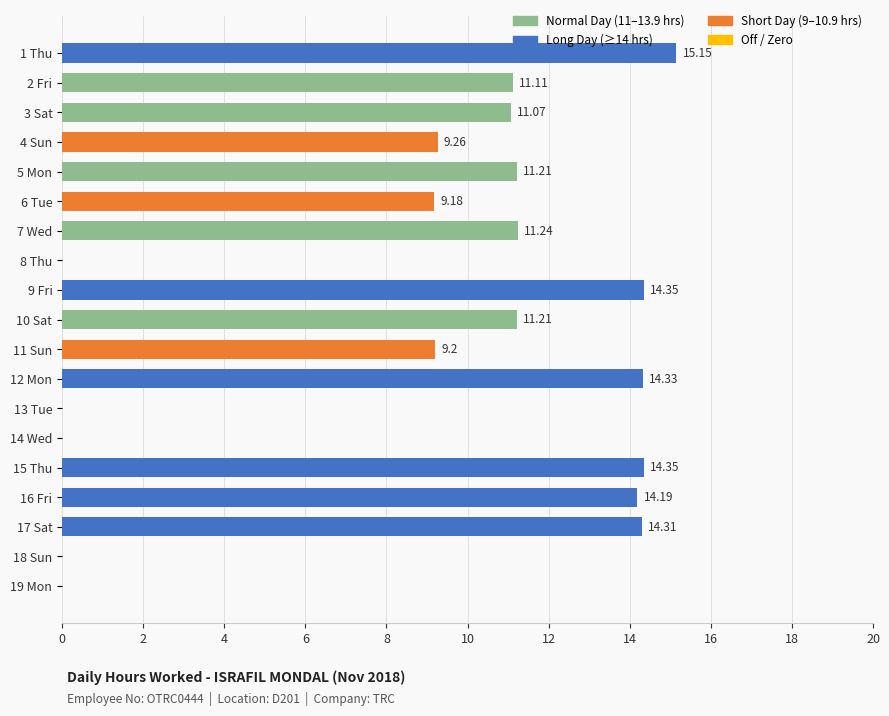

Which has a higher value, 17 Sat or 3 Sat?

17 Sat